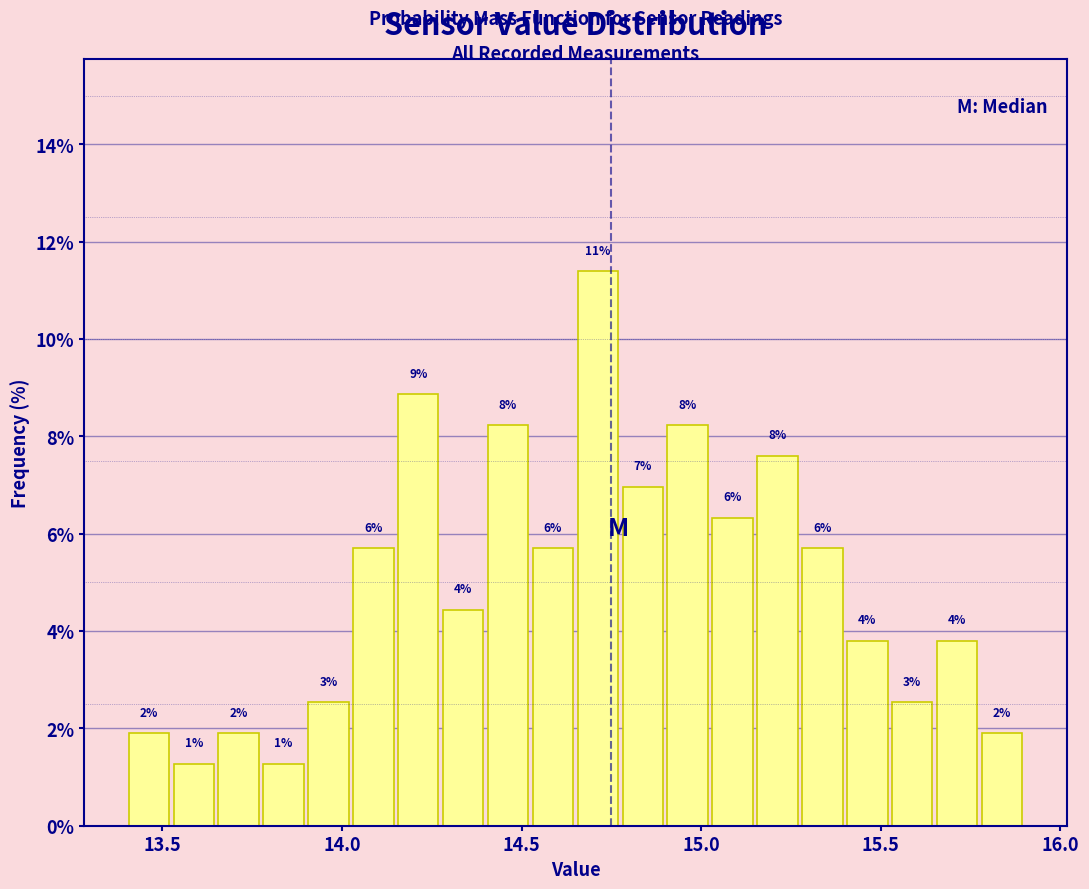

Around what value on the x-axis is the tallest bar? Give the approximate position of its centre, as read against the axis.

14.70